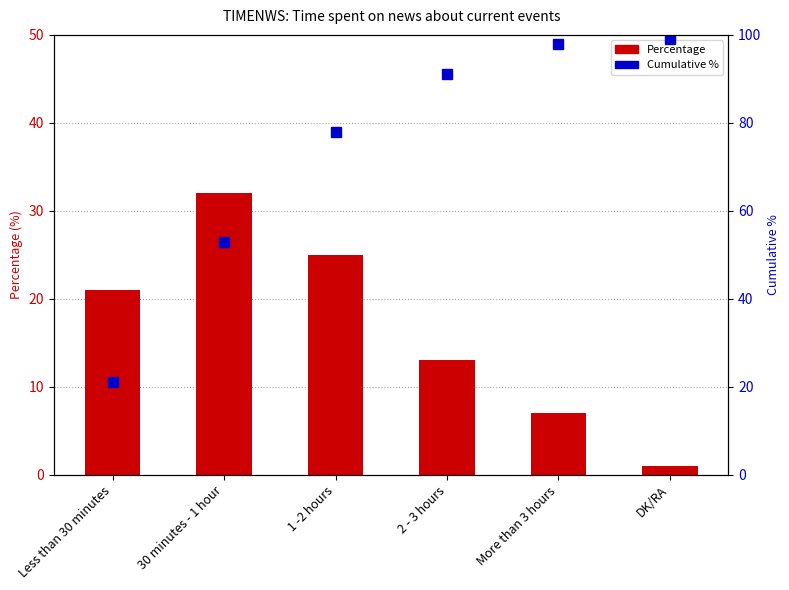

Reading right to left, transcribe all the data shown in this chart.

Percentage: 1	7	13	25	32	21
Cumulative %: 99	98	91	78	53	21